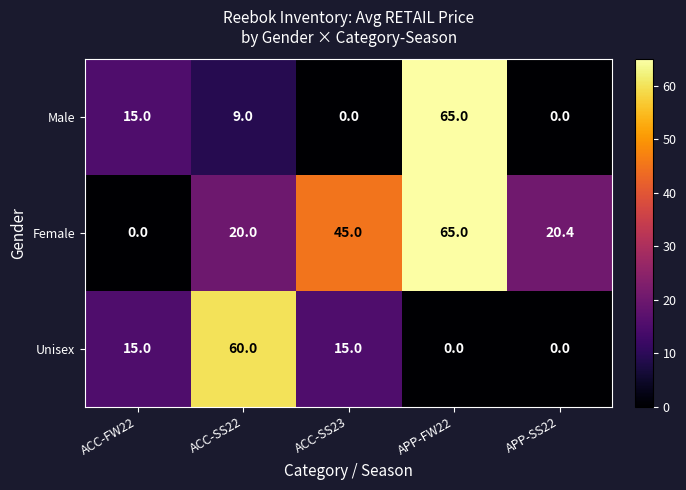

Which series has the largest total across all categories?

Female